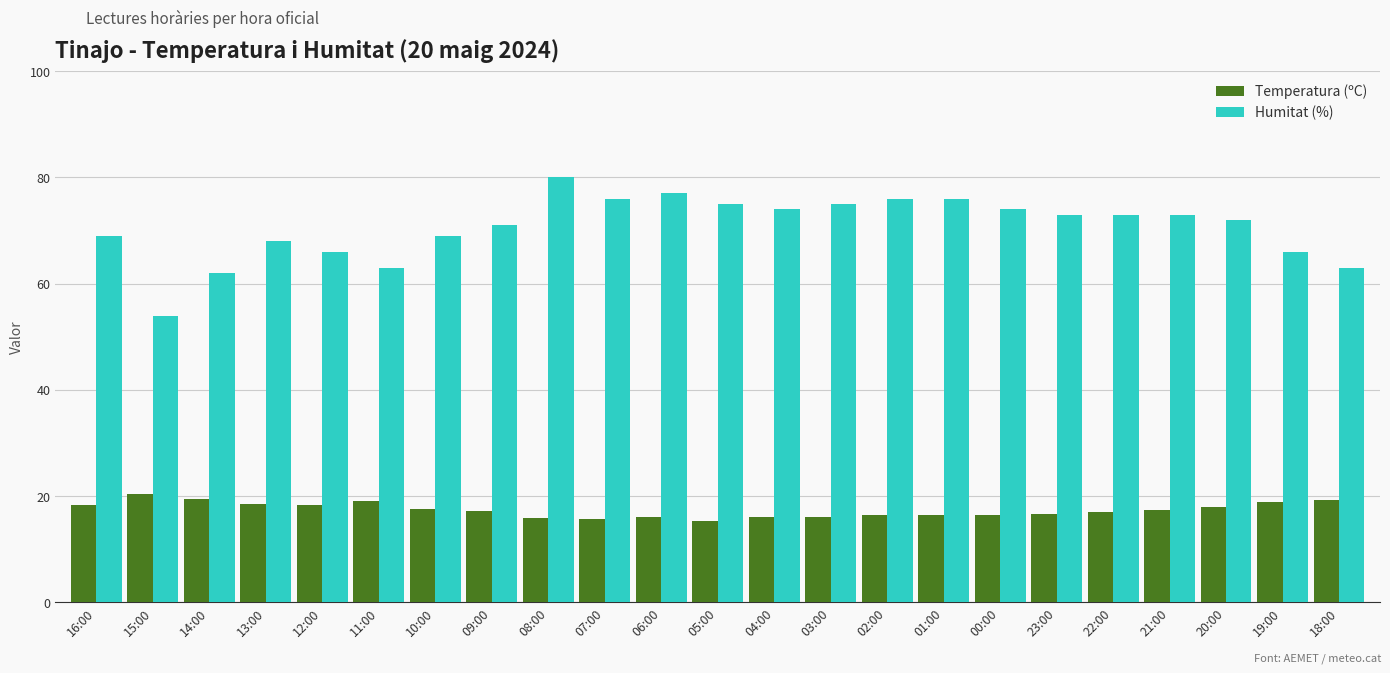

Which series has the largest total across all categories?

Humitat (%)